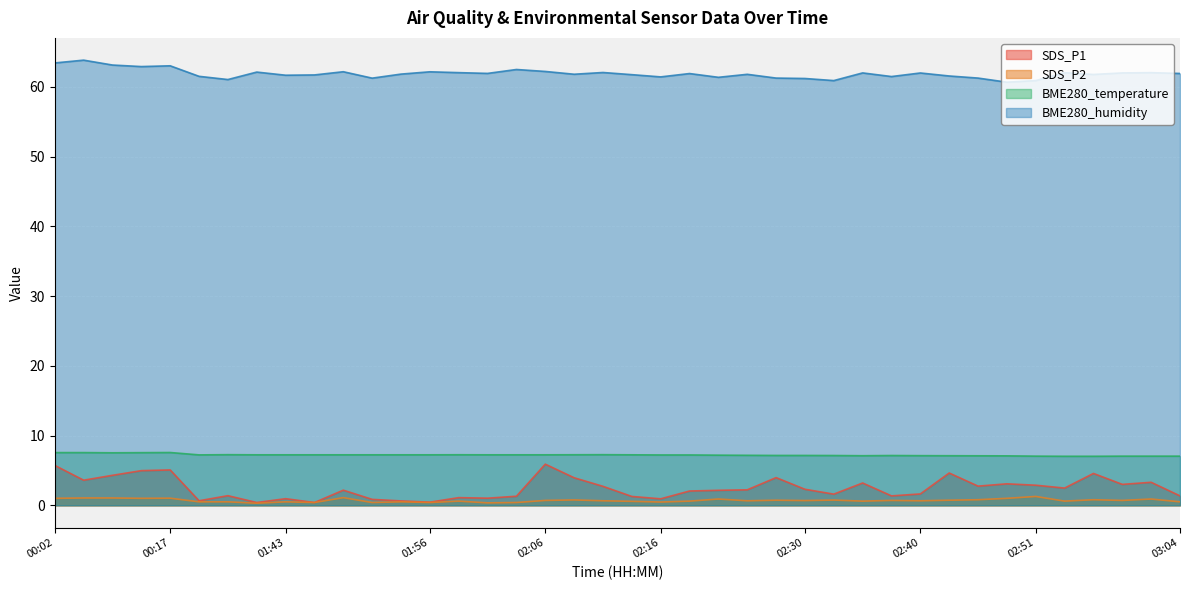

Which series has the widest spread of values?

SDS_P1